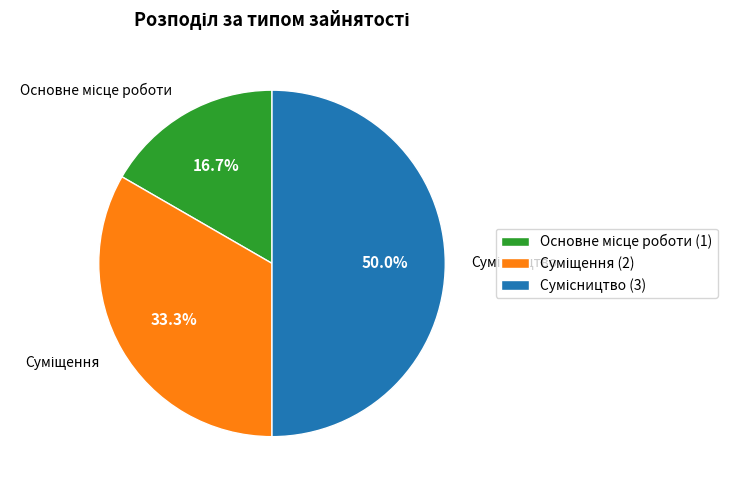

Does Сумісництво account for over 50% of the chart?

No